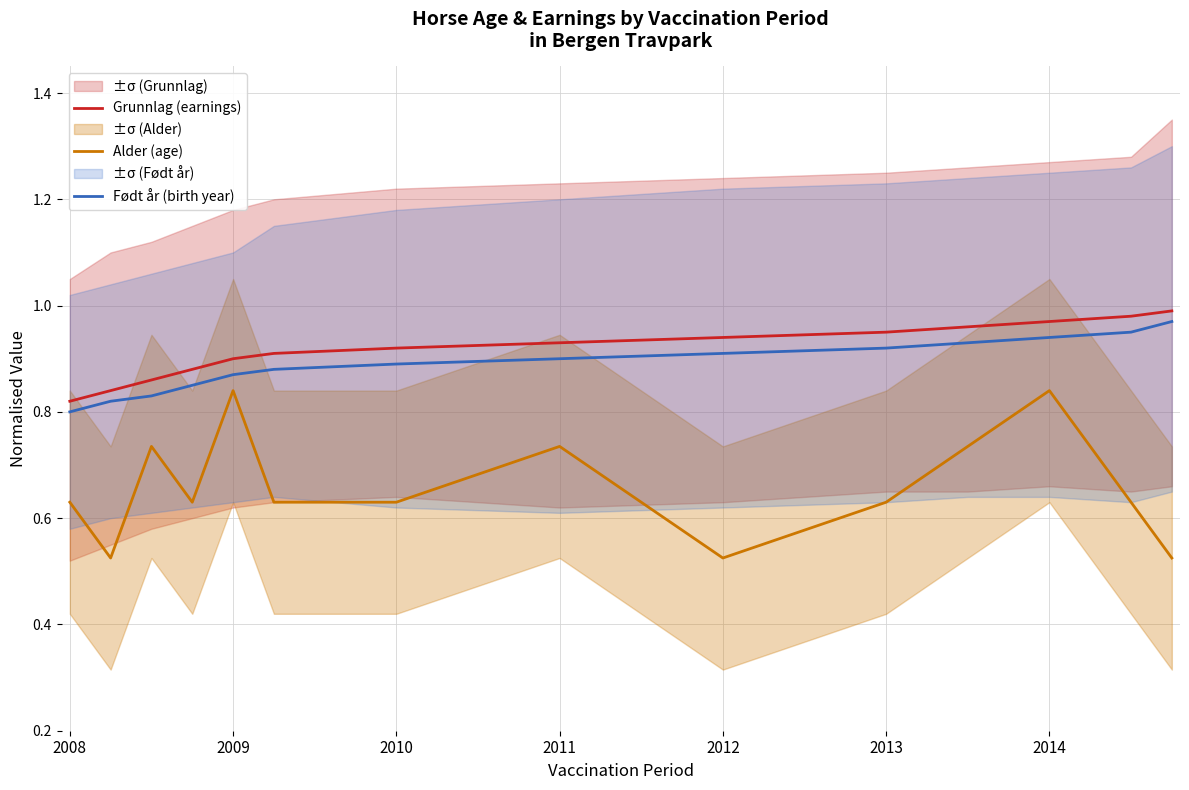

The Født år (birth year) series shows 1.4 at 2011. True or false?

False